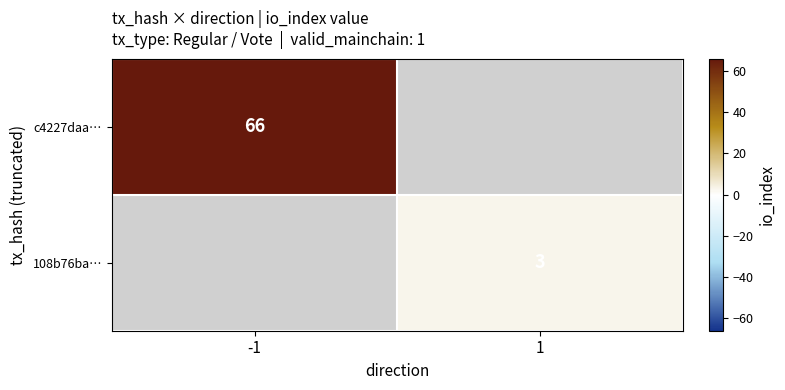

Is it true that c4227daa… equals 42 at -1?

False